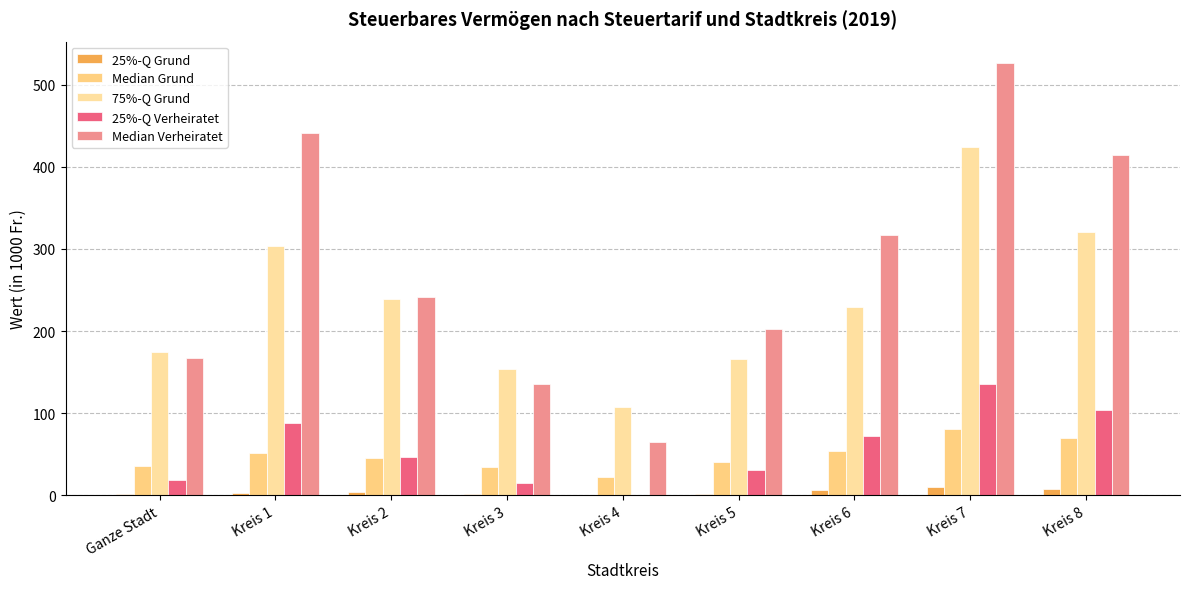

How many positive values does the 25%-Q Verheiratet series have?

8